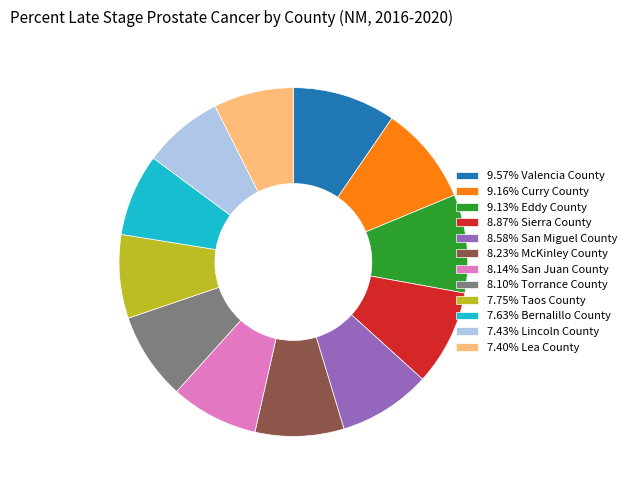

Is there a majority slice in this chart?

No